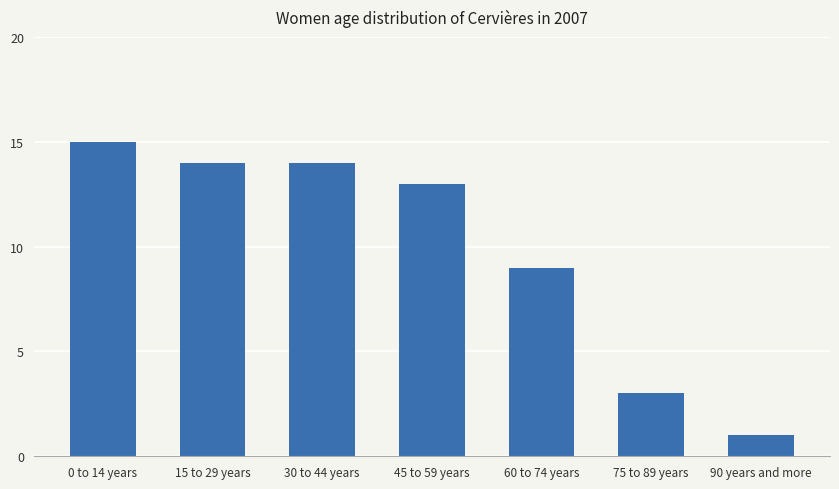

Reading left to right, what are all the values shown in this chart?

15	14	14	13	9	3	1